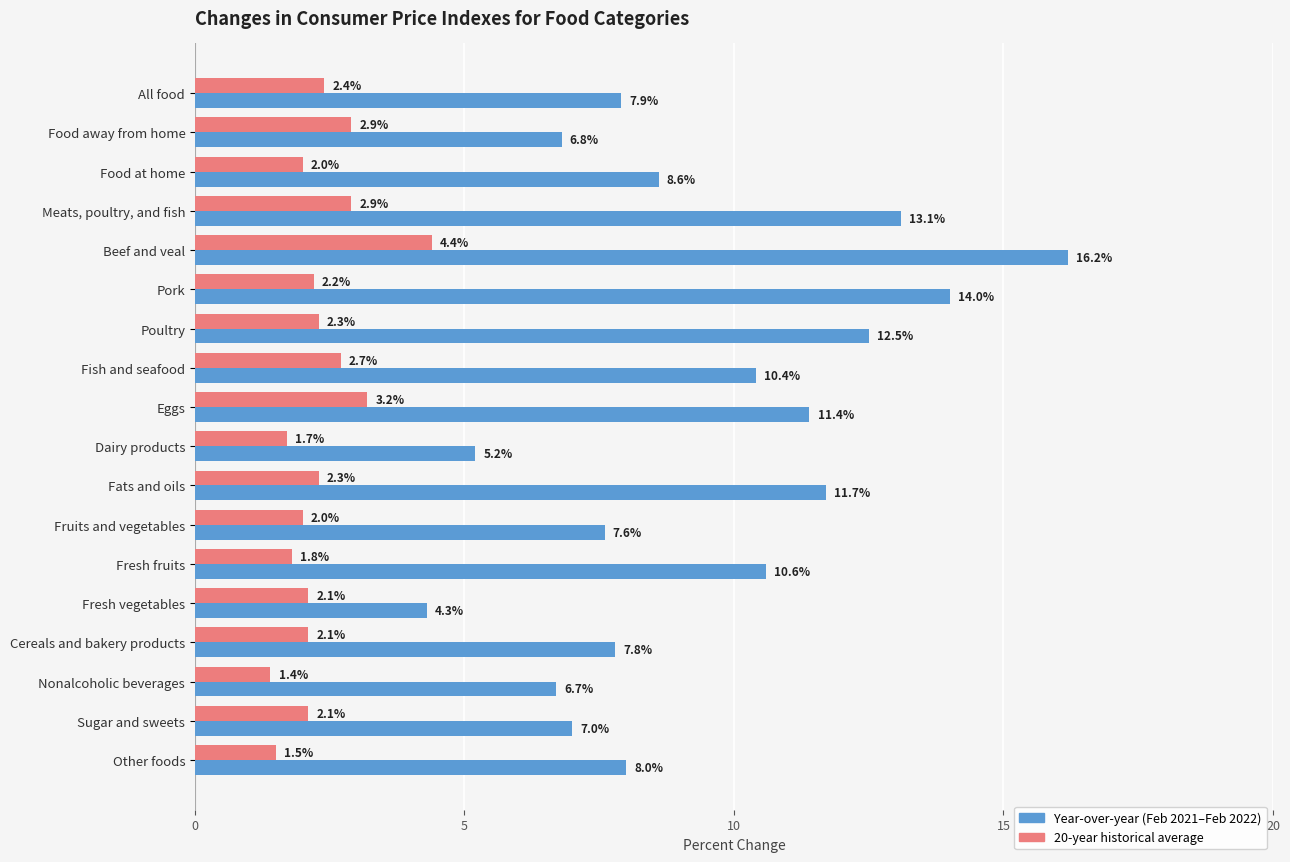

At which category is the sum across all series the highest?

Beef and veal